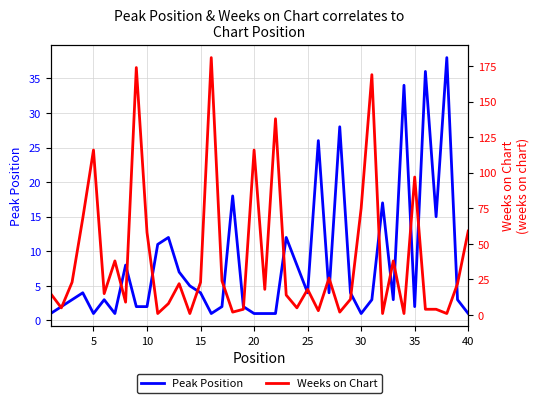

What are all the series names shown in the legend?

Peak Position, Weeks on Chart